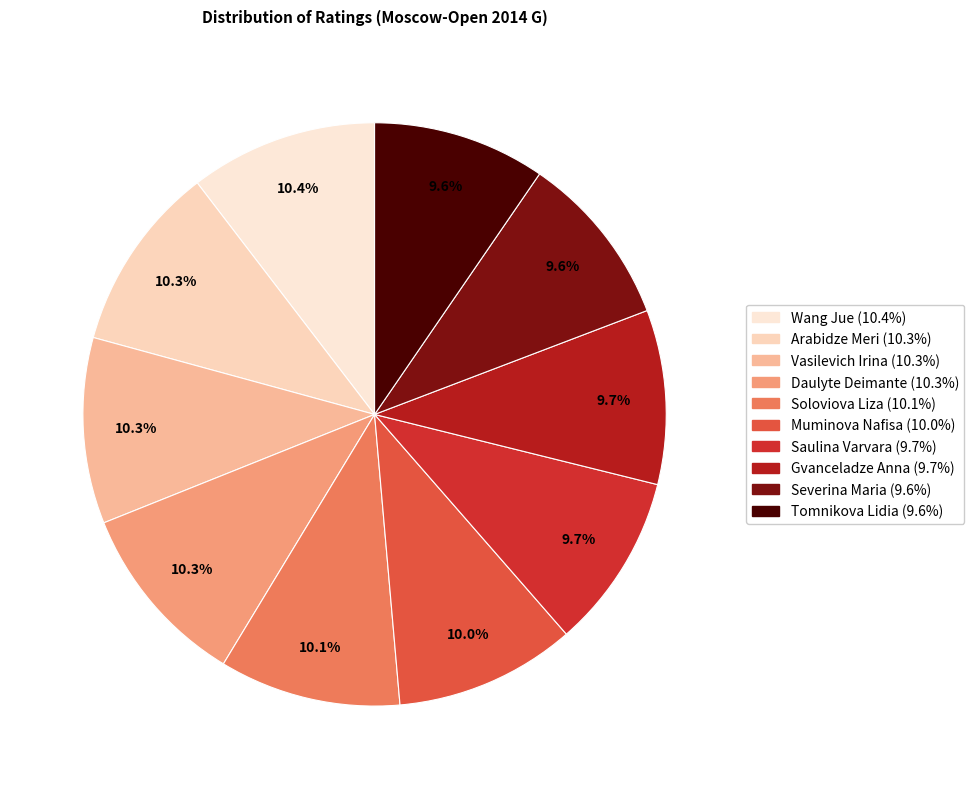

What percentage is the Daulyte Deimante slice, to the nearest percent?

10%